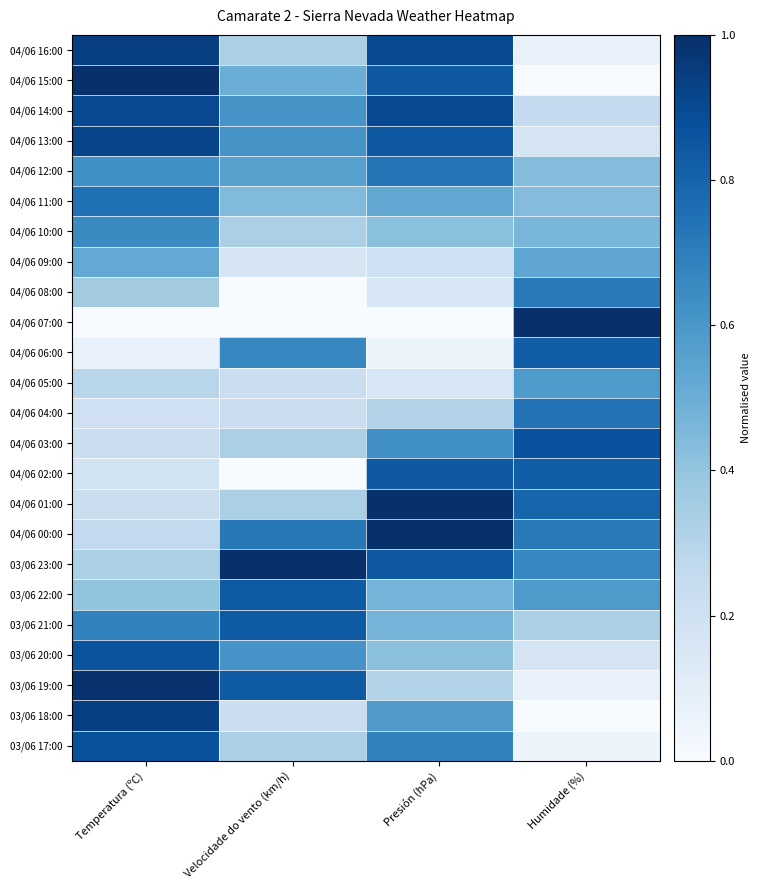

Reading left to right, extract all data points from this chart.

04/06 16:00: Temperatura (ºC)=0.9	Velocidade do vento (km/h)=0.3	Presión (hPa)=0.9	Humidade (%)=0.1
04/06 15:00: Temperatura (ºC)=1.0	Velocidade do vento (km/h)=0.5	Presión (hPa)=0.8	Humidade (%)=0.0
04/06 14:00: Temperatura (ºC)=0.9	Velocidade do vento (km/h)=0.6	Presión (hPa)=0.9	Humidade (%)=0.3
04/06 13:00: Temperatura (ºC)=0.9	Velocidade do vento (km/h)=0.6	Presión (hPa)=0.8	Humidade (%)=0.2
04/06 12:00: Temperatura (ºC)=0.6	Velocidade do vento (km/h)=0.6	Presión (hPa)=0.7	Humidade (%)=0.4
04/06 11:00: Temperatura (ºC)=0.8	Velocidade do vento (km/h)=0.4	Presión (hPa)=0.5	Humidade (%)=0.4
04/06 10:00: Temperatura (ºC)=0.7	Velocidade do vento (km/h)=0.3	Presión (hPa)=0.4	Humidade (%)=0.5
04/06 09:00: Temperatura (ºC)=0.5	Velocidade do vento (km/h)=0.2	Presión (hPa)=0.2	Humidade (%)=0.5
04/06 08:00: Temperatura (ºC)=0.4	Velocidade do vento (km/h)=0.0	Presión (hPa)=0.2	Humidade (%)=0.7
04/06 07:00: Temperatura (ºC)=0.0	Velocidade do vento (km/h)=0.0	Presión (hPa)=0.0	Humidade (%)=1.0
04/06 06:00: Temperatura (ºC)=0.1	Velocidade do vento (km/h)=0.7	Presión (hPa)=0.1	Humidade (%)=0.8
04/06 05:00: Temperatura (ºC)=0.3	Velocidade do vento (km/h)=0.2	Presión (hPa)=0.2	Humidade (%)=0.6
04/06 04:00: Temperatura (ºC)=0.2	Velocidade do vento (km/h)=0.2	Presión (hPa)=0.3	Humidade (%)=0.7
04/06 03:00: Temperatura (ºC)=0.2	Velocidade do vento (km/h)=0.3	Presión (hPa)=0.6	Humidade (%)=0.9
04/06 02:00: Temperatura (ºC)=0.2	Velocidade do vento (km/h)=0.0	Presión (hPa)=0.8	Humidade (%)=0.8
04/06 01:00: Temperatura (ºC)=0.2	Velocidade do vento (km/h)=0.3	Presión (hPa)=1.0	Humidade (%)=0.8
04/06 00:00: Temperatura (ºC)=0.3	Velocidade do vento (km/h)=0.7	Presión (hPa)=1.0	Humidade (%)=0.7
03/06 23:00: Temperatura (ºC)=0.3	Velocidade do vento (km/h)=1.0	Presión (hPa)=0.8	Humidade (%)=0.7
03/06 22:00: Temperatura (ºC)=0.4	Velocidade do vento (km/h)=0.8	Presión (hPa)=0.5	Humidade (%)=0.6
03/06 21:00: Temperatura (ºC)=0.7	Velocidade do vento (km/h)=0.8	Presión (hPa)=0.5	Humidade (%)=0.3
03/06 20:00: Temperatura (ºC)=0.9	Velocidade do vento (km/h)=0.6	Presión (hPa)=0.4	Humidade (%)=0.2
03/06 19:00: Temperatura (ºC)=1.0	Velocidade do vento (km/h)=0.8	Presión (hPa)=0.3	Humidade (%)=0.1
03/06 18:00: Temperatura (ºC)=0.9	Velocidade do vento (km/h)=0.2	Presión (hPa)=0.6	Humidade (%)=0.0
03/06 17:00: Temperatura (ºC)=0.9	Velocidade do vento (km/h)=0.3	Presión (hPa)=0.7	Humidade (%)=0.1